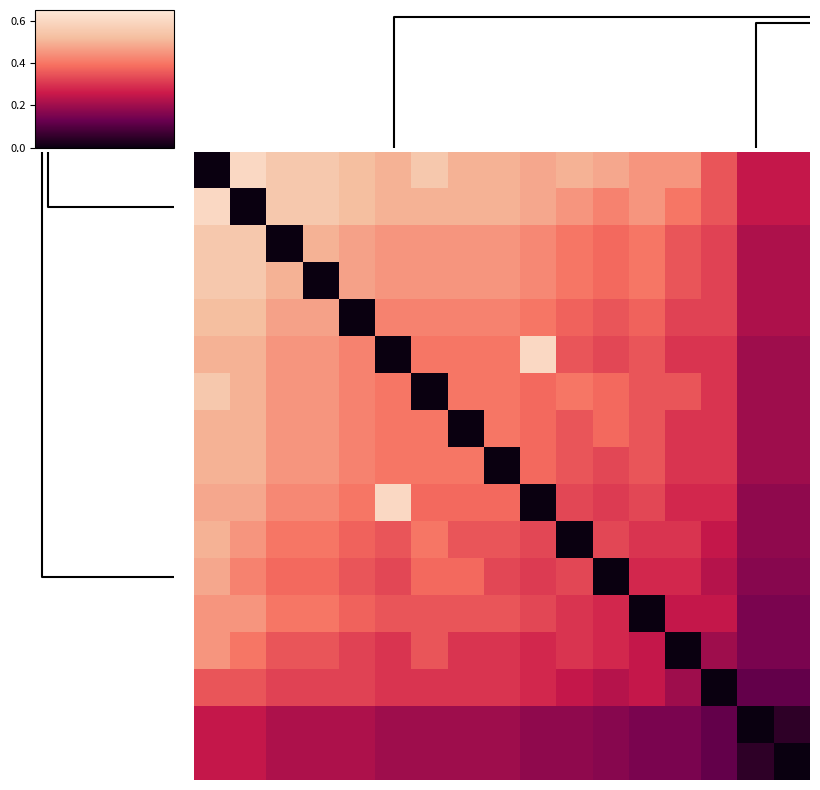

What is the maximum value shown in the chart?

0.6